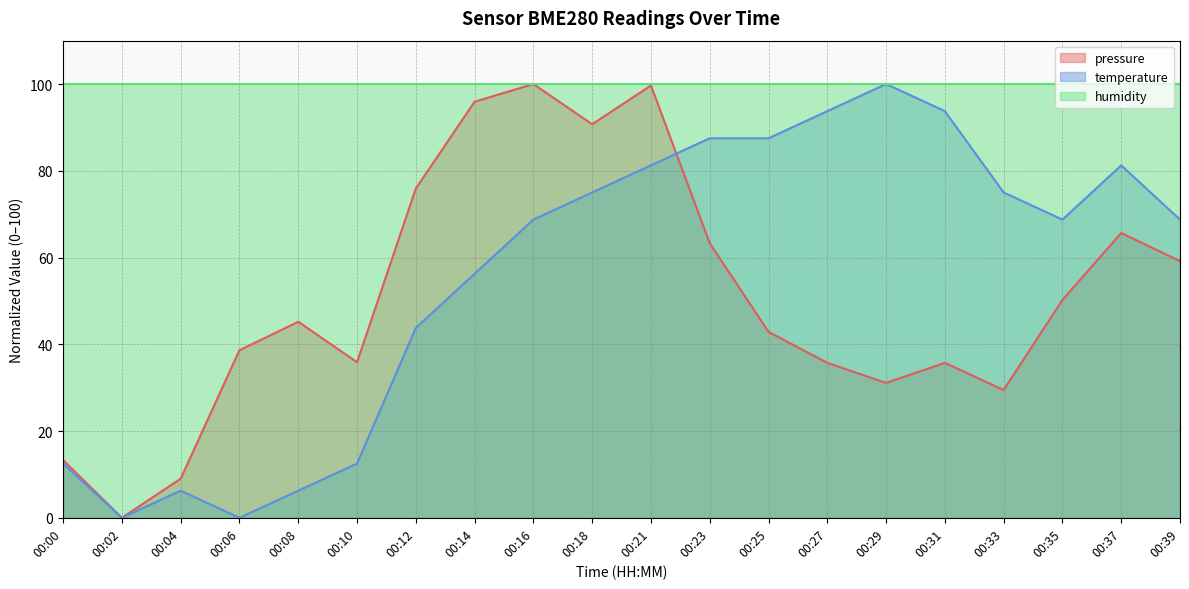

What value does the pressure series have at 00:16?

100.0